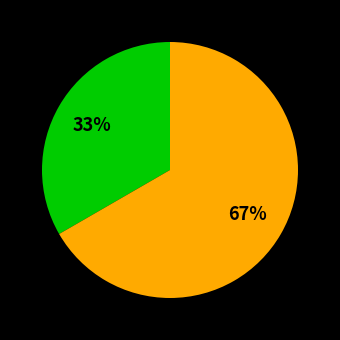

To the nearest percent, what is the average slice percentage?

50%